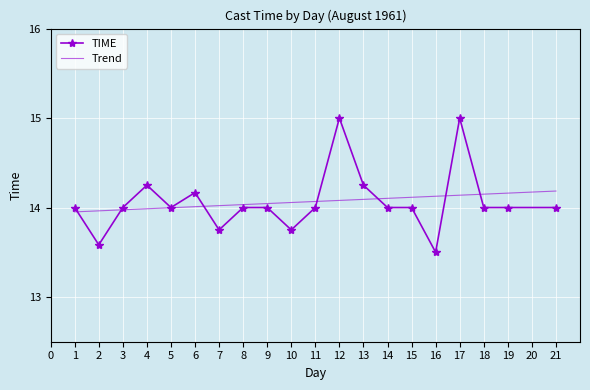

Is the value of TIME at 7 greater than the value of Trend at 21?

No